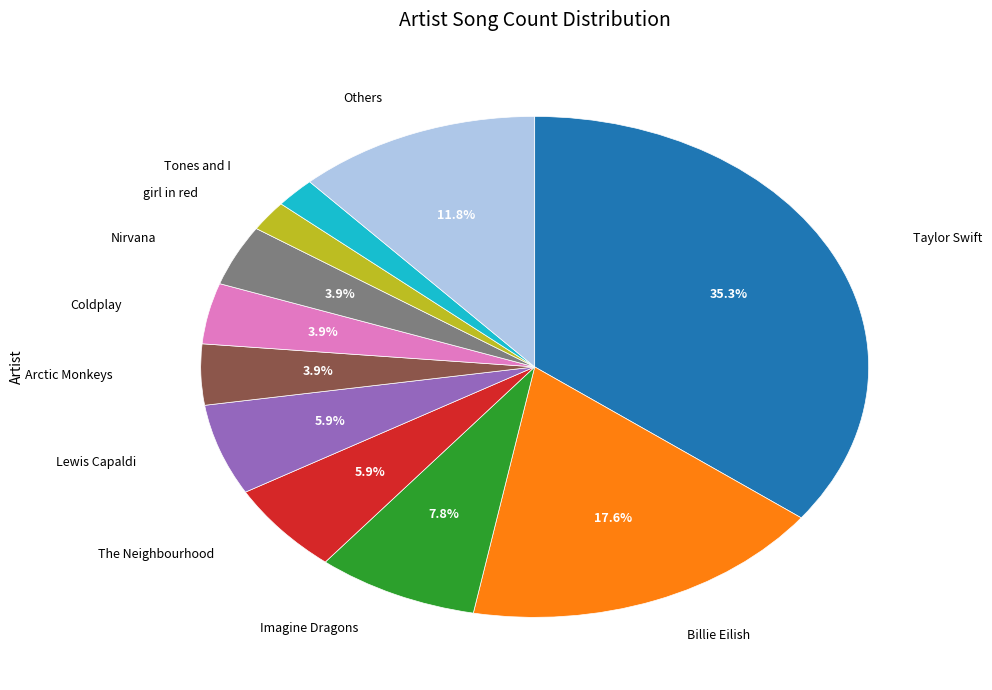

Is there any slice that represents more than half of the pie?

No